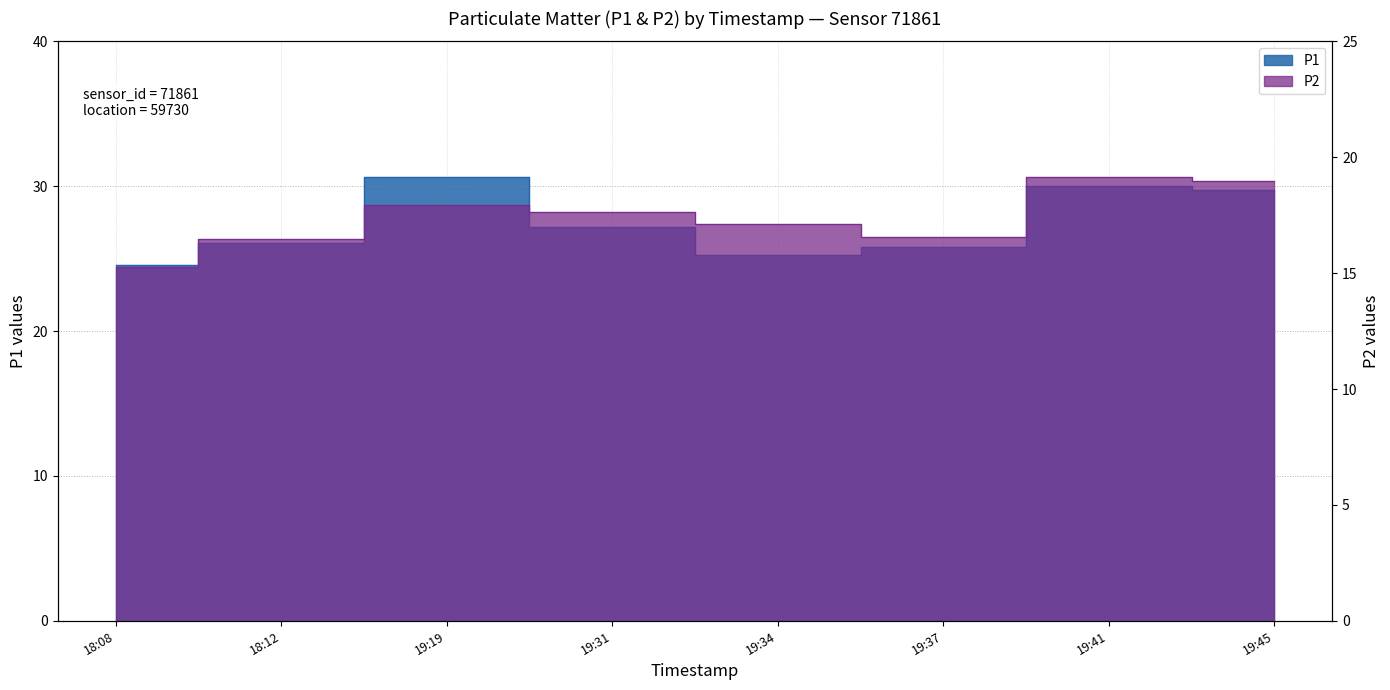

List the labels in order of P2 value, largest first.

19:41, 19:45, 19:19, 19:31, 19:34, 19:37, 18:12, 18:08